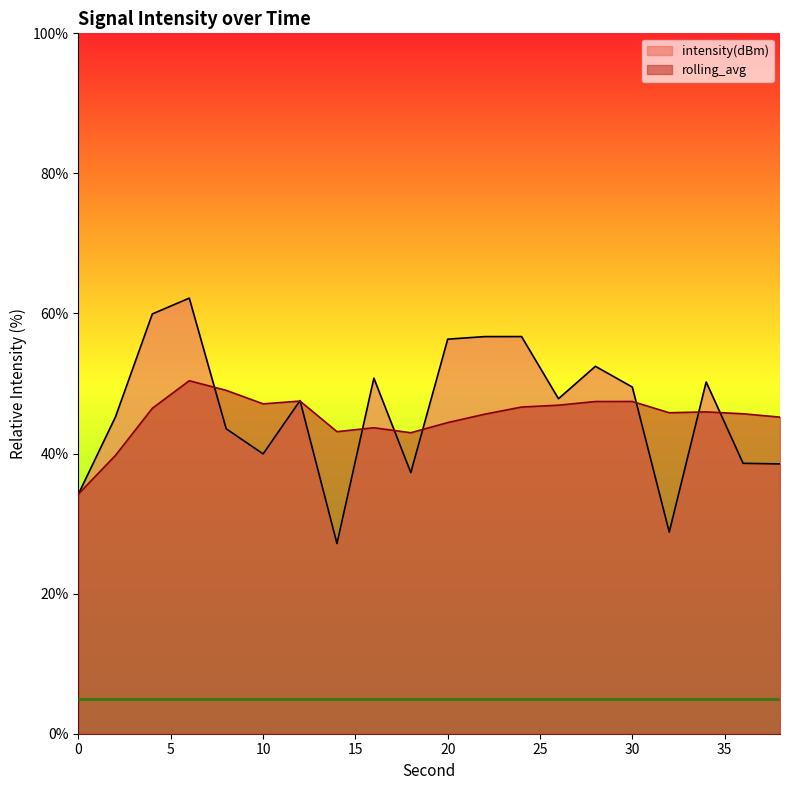

What are all the series names shown in the legend?

intensity(dBm), rolling_avg